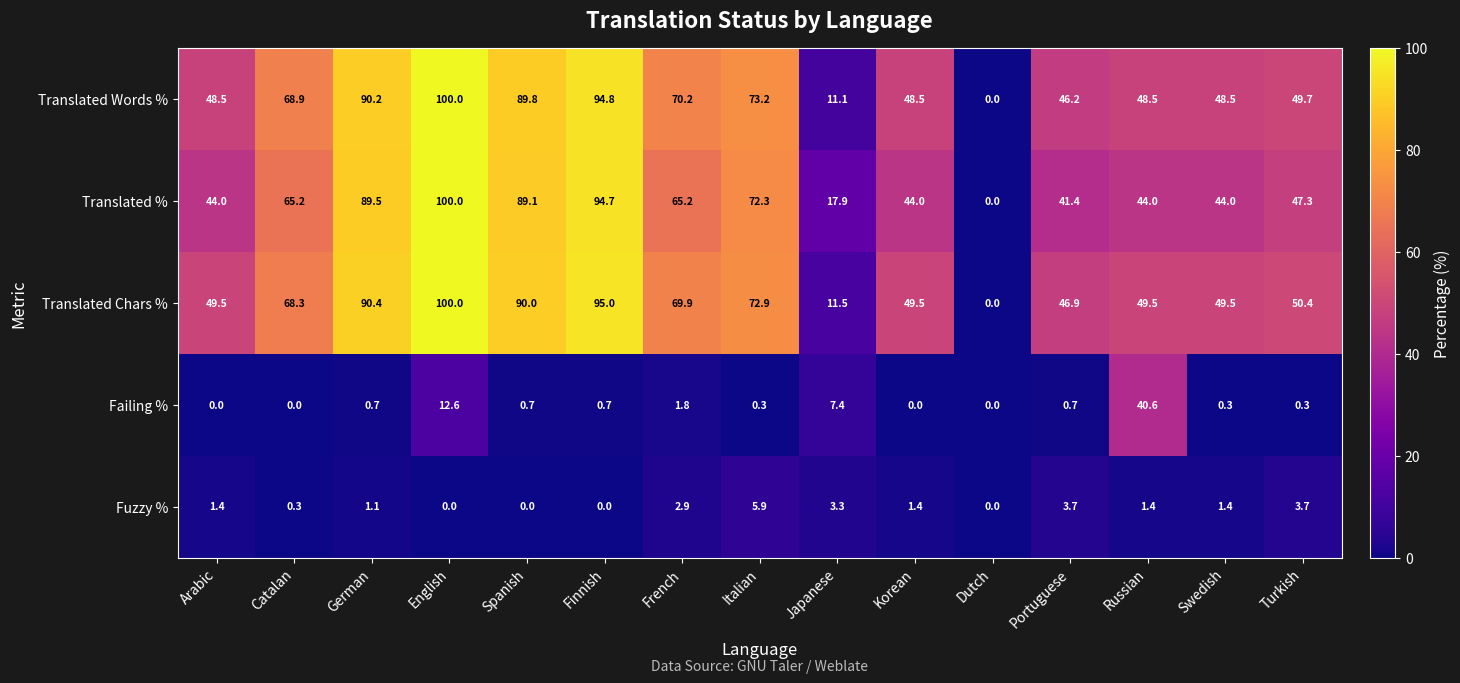

How many values in the Failing % series exceed 0?

11